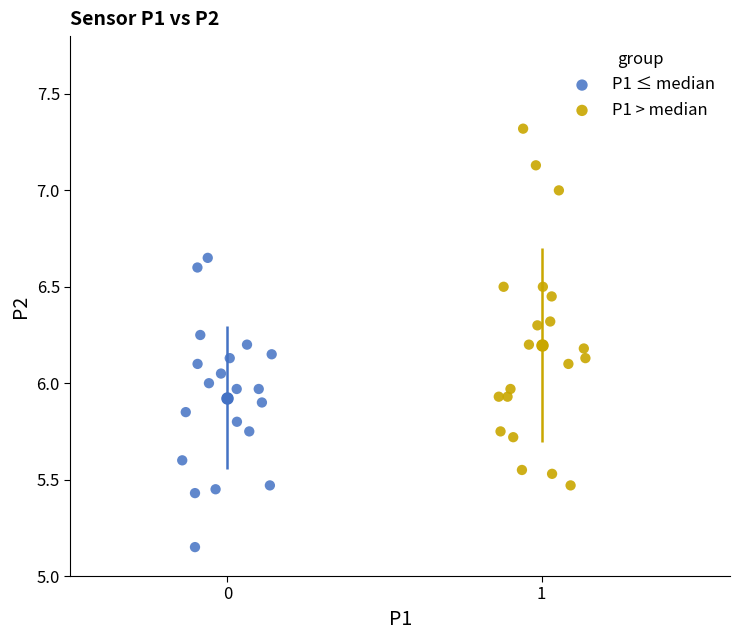

Which series has the widest spread of Y values?

P1 > median